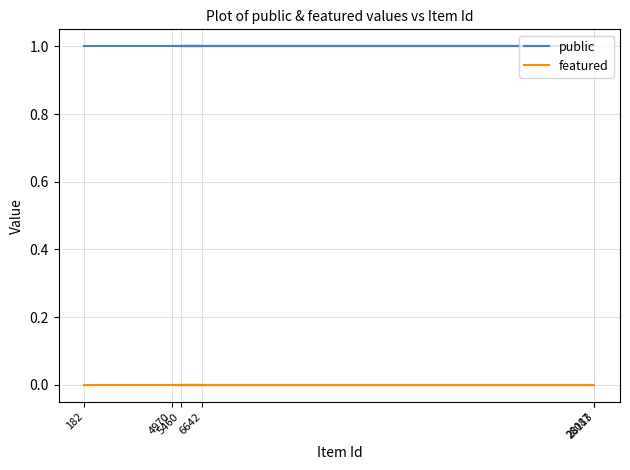

Where is featured nearest to the value 0?

28087